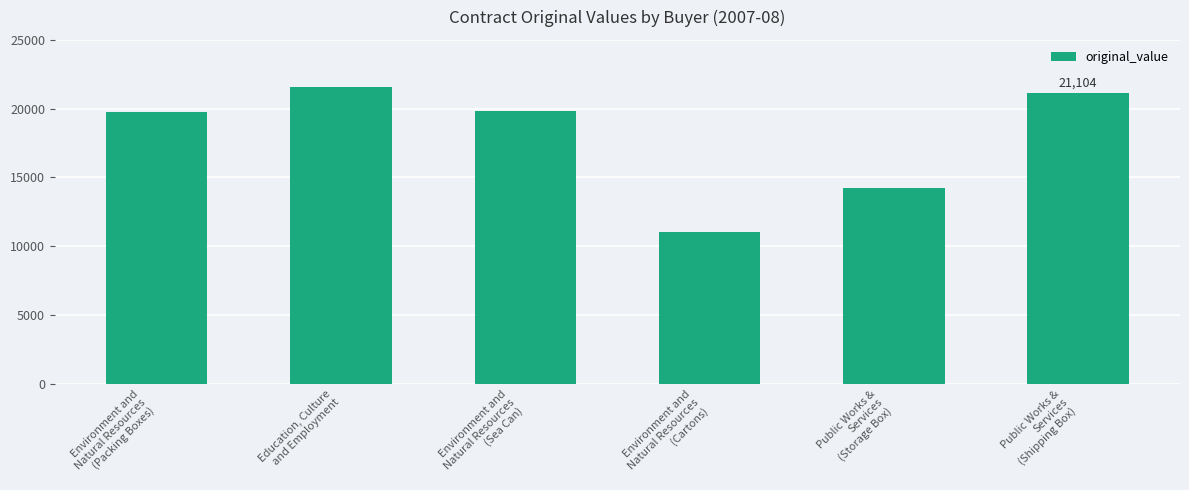

How many categories are shown in the chart?

6